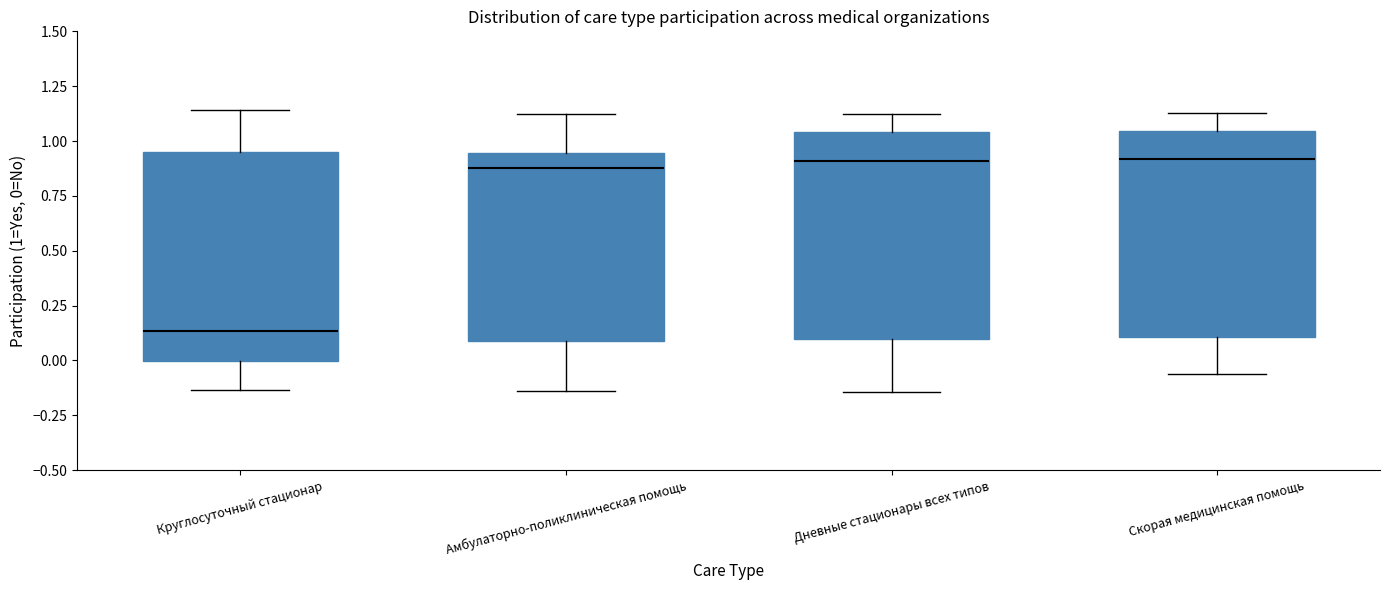

Reading left to right, read every box against the y-axis: the position of its median line, the range the box covers, and the ends of its whiskers. The values are not printed on the chart, so give them approximately, as read against the axis.

Круглосуточный стационар: median 0.15, box 0.00 to 0.95, whiskers -0.15 to 1.15
Амбулаторно-поликлиническая помощь: median 0.90, box 0.10 to 0.95, whiskers -0.15 to 1.10
Дневные стационары всех типов: median 0.90, box 0.10 to 1.05, whiskers -0.15 to 1.10
Скорая медицинская помощь: median 0.90, box 0.10 to 1.05, whiskers -0.05 to 1.15